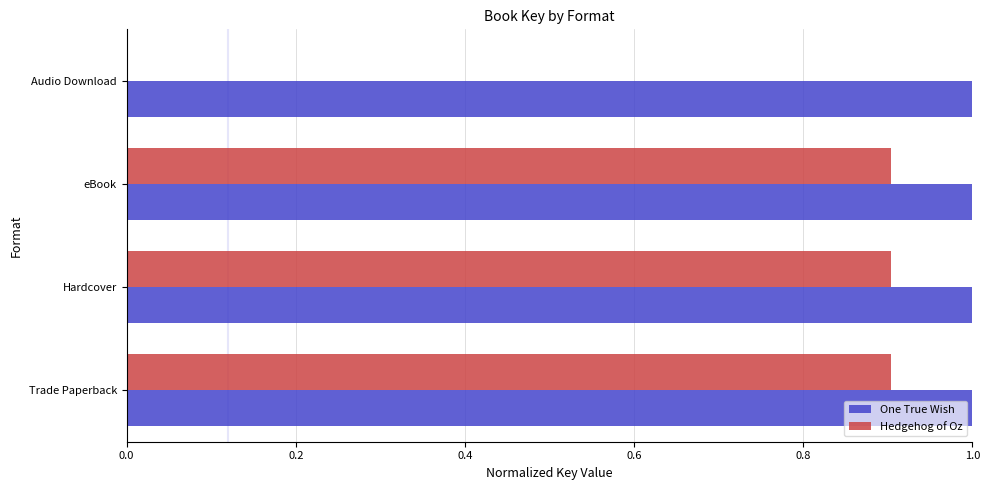

What is the total value across all series at Trade Paperback?

1.9